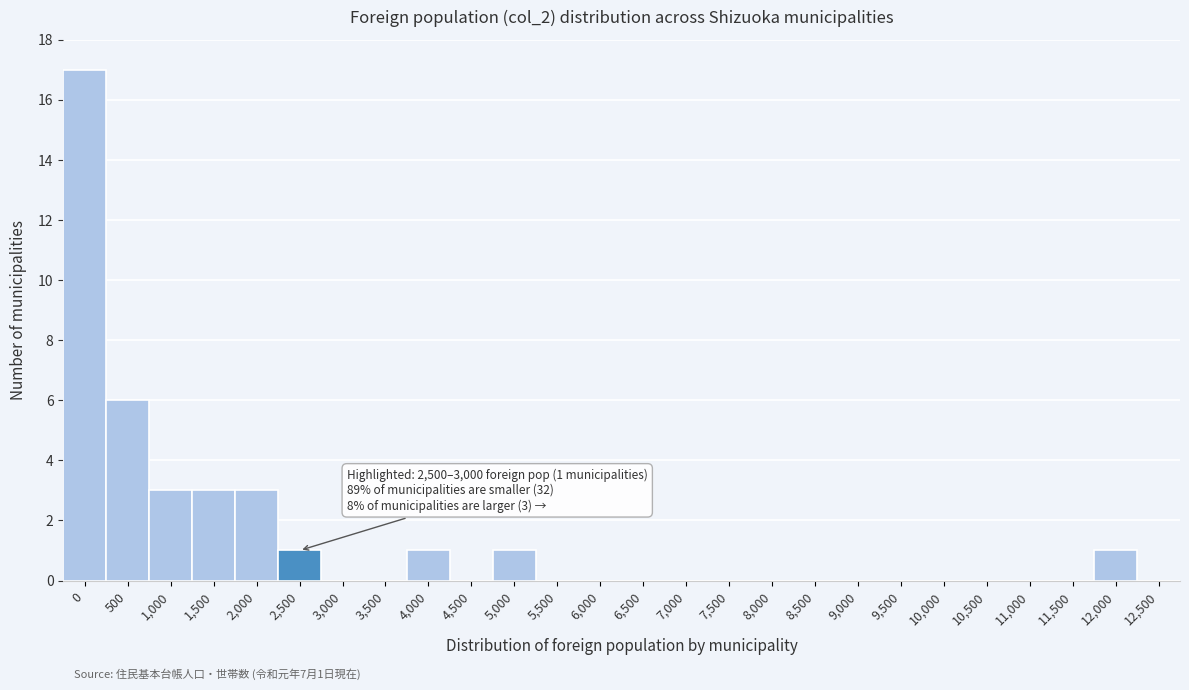

Reading left to right, transcribe all the data shown in this chart.

0=17	500=6	1,000=3	1,500=3	2,000=3	2,500=1	3,000=0	3,500=0	4,000=1	4,500=0	5,000=1	5,500=0	6,000=0	6,500=0	7,000=0	7,500=0	8,000=0	8,500=0	9,000=0	9,500=0	10,000=0	10,500=0	11,000=0	11,500=0	12,000=1	12,500=0